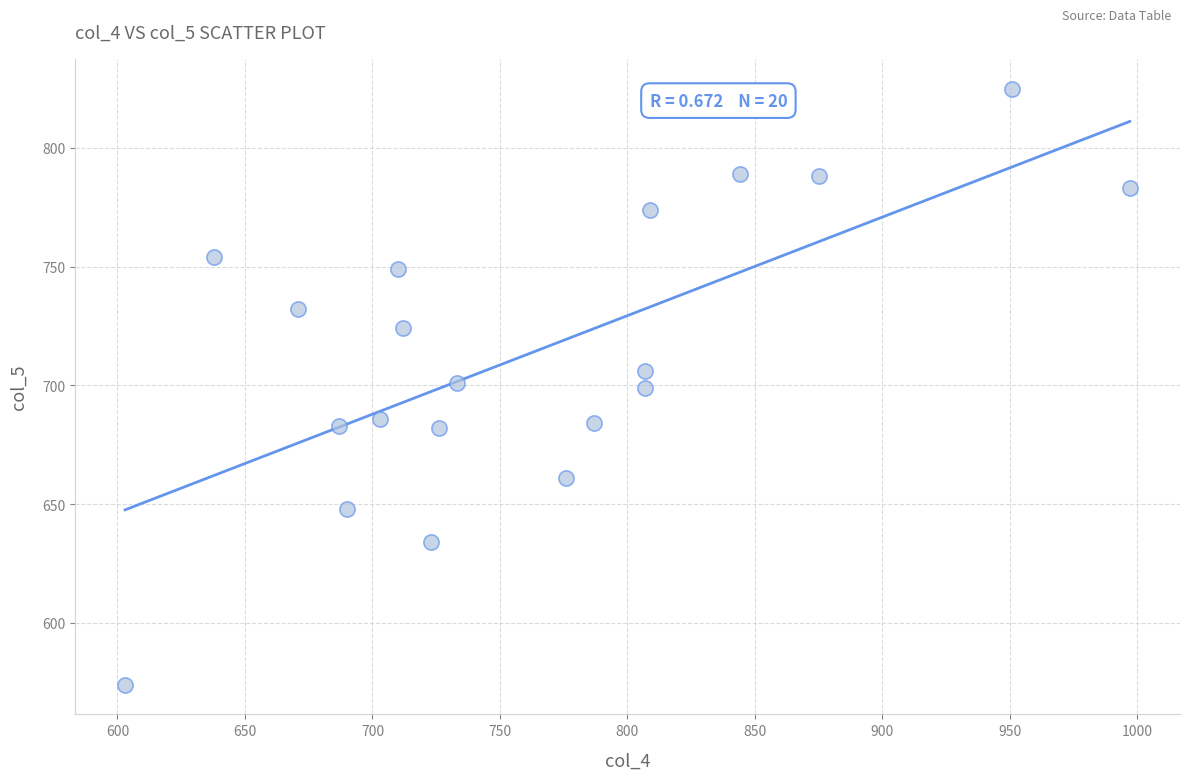

What is the range of Y values (max minus min)?

251